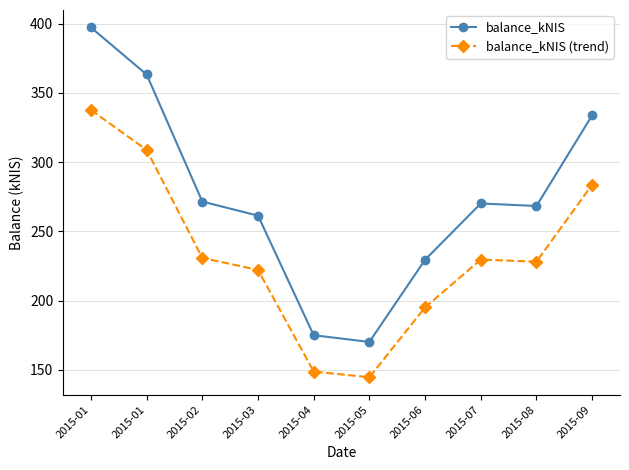

How many lines are shown in the chart?

2